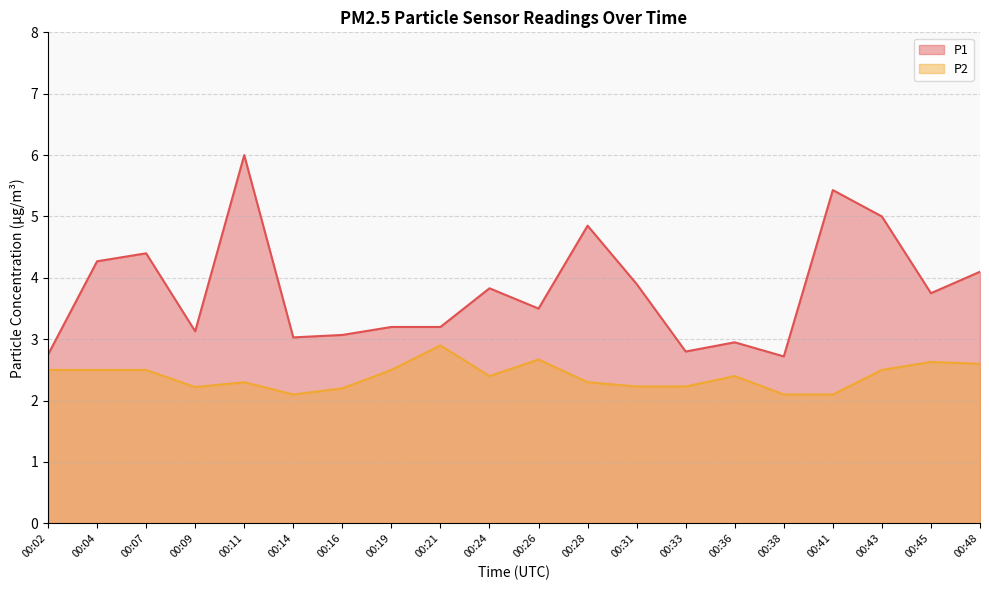

Count the number of data series in this chart.

2